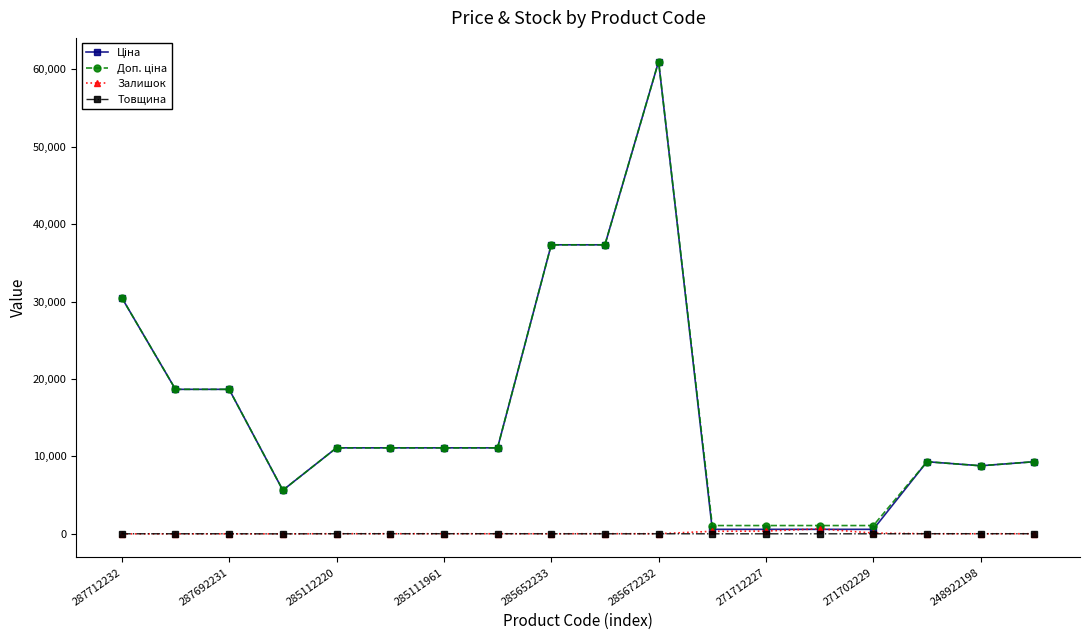

In Товщина, how many points are lower than both neighbors (excluding endpoints)?

1